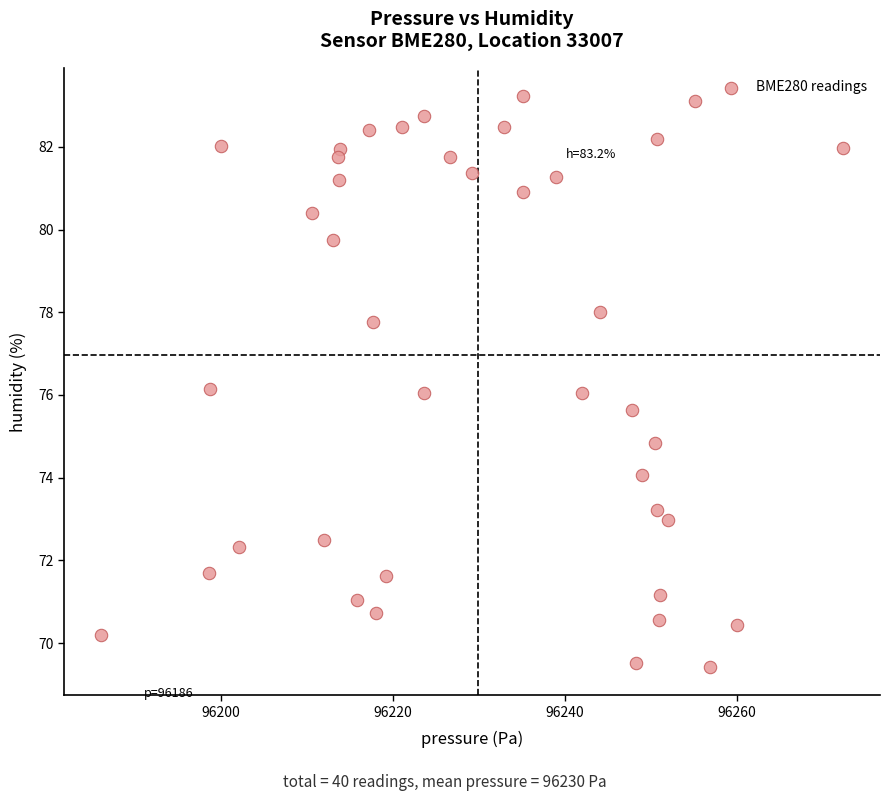

What is the range of X values (max minus min)?

86.2